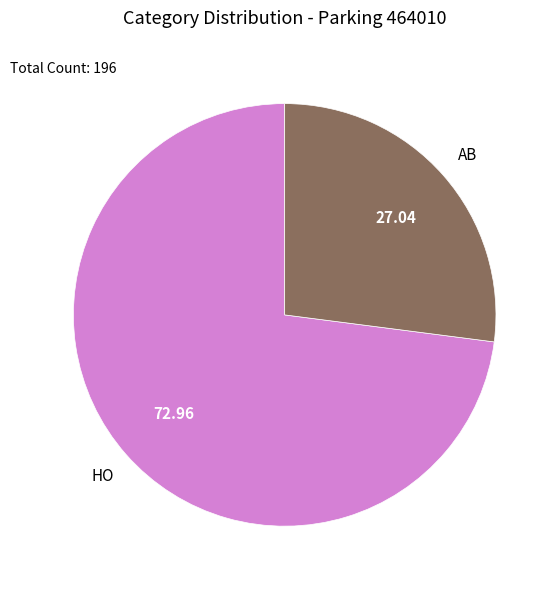

Rank the categories by value from lowest to highest.

AB, HO